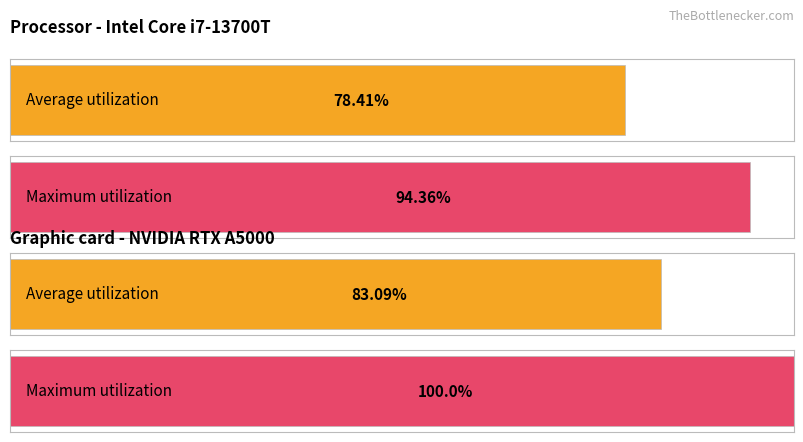

Which series has the largest total across all categories?

Maximum utilization